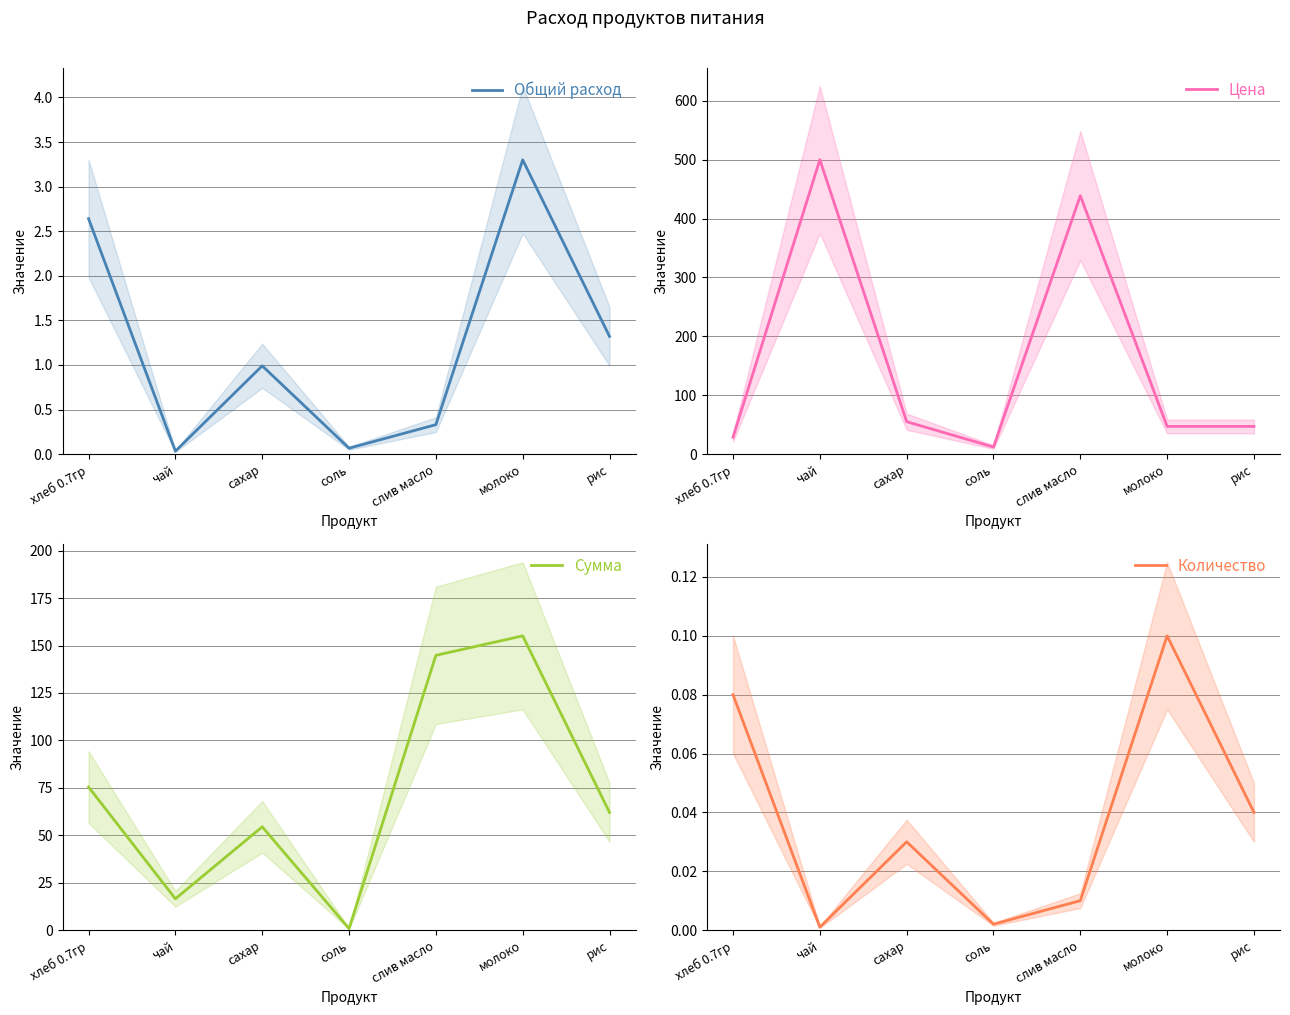

How many lines are shown in the chart?

4